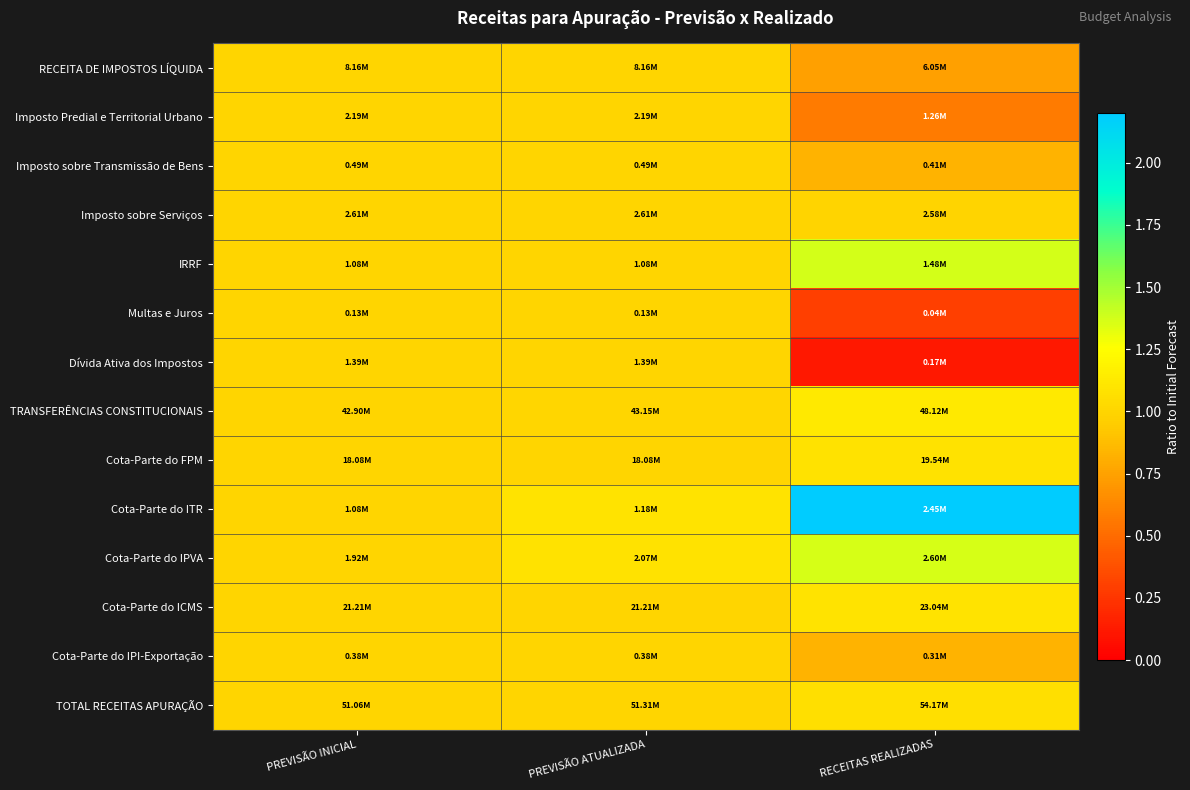

Reading left to right, transcribe all the data shown in this chart.

RECEITA DE IMPOSTOS LÍQUIDA: PREVISÃO INICIAL=1.0	PREVISÃO ATUALIZADA=1.0	RECEITAS REALIZADAS=0.7
Imposto Predial e Territorial Urbano: PREVISÃO INICIAL=1.0	PREVISÃO ATUALIZADA=1.0	RECEITAS REALIZADAS=0.6
Imposto sobre Transmissão de Bens: PREVISÃO INICIAL=1.0	PREVISÃO ATUALIZADA=1.0	RECEITAS REALIZADAS=0.8
Imposto sobre Serviços: PREVISÃO INICIAL=1.0	PREVISÃO ATUALIZADA=1.0	RECEITAS REALIZADAS=1.0
IRRF: PREVISÃO INICIAL=1.0	PREVISÃO ATUALIZADA=1.0	RECEITAS REALIZADAS=1.4
Multas e Juros: PREVISÃO INICIAL=1.0	PREVISÃO ATUALIZADA=1.0	RECEITAS REALIZADAS=0.3
Dívida Ativa dos Impostos: PREVISÃO INICIAL=1.0	PREVISÃO ATUALIZADA=1.0	RECEITAS REALIZADAS=0.1
TRANSFERÊNCIAS CONSTITUCIONAIS: PREVISÃO INICIAL=1.0	PREVISÃO ATUALIZADA=1.0	RECEITAS REALIZADAS=1.1
Cota-Parte do FPM: PREVISÃO INICIAL=1.0	PREVISÃO ATUALIZADA=1.0	RECEITAS REALIZADAS=1.1
Cota-Parte do ITR: PREVISÃO INICIAL=1.0	PREVISÃO ATUALIZADA=1.1	RECEITAS REALIZADAS=2.3
Cota-Parte do IPVA: PREVISÃO INICIAL=1.0	PREVISÃO ATUALIZADA=1.1	RECEITAS REALIZADAS=1.4
Cota-Parte do ICMS: PREVISÃO INICIAL=1.0	PREVISÃO ATUALIZADA=1.0	RECEITAS REALIZADAS=1.1
Cota-Parte do IPI-Exportação: PREVISÃO INICIAL=1.0	PREVISÃO ATUALIZADA=1.0	RECEITAS REALIZADAS=0.8
TOTAL RECEITAS APURAÇÃO: PREVISÃO INICIAL=1.0	PREVISÃO ATUALIZADA=1.0	RECEITAS REALIZADAS=1.1